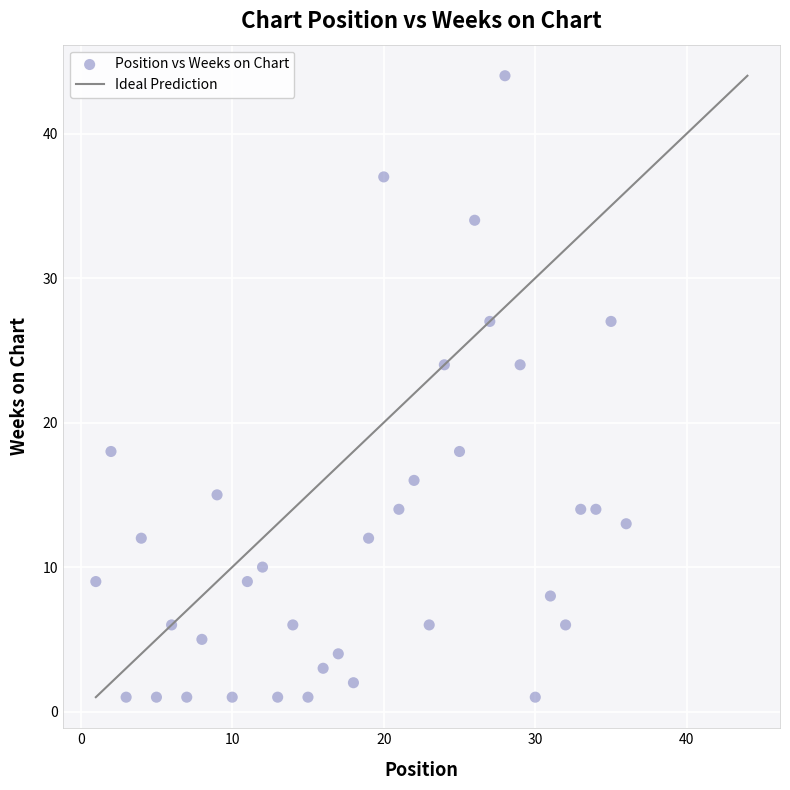

What is the range of X values (max minus min)?

35